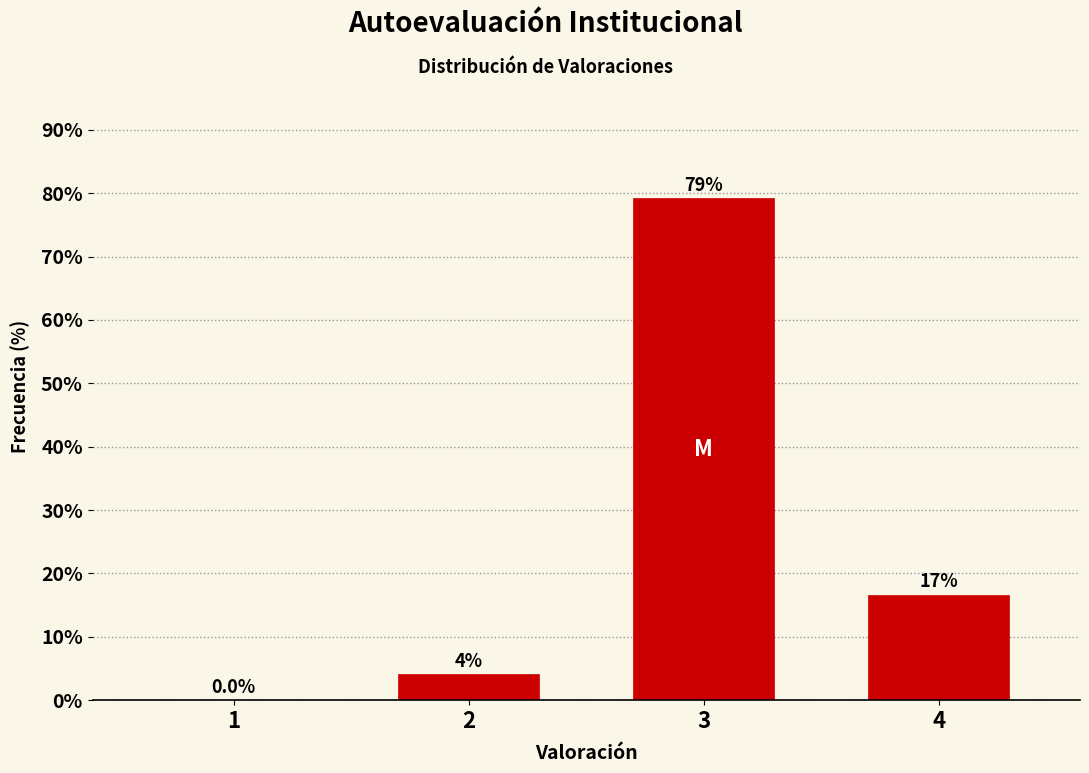

Is it true that the value at 1 is -40.4?

False